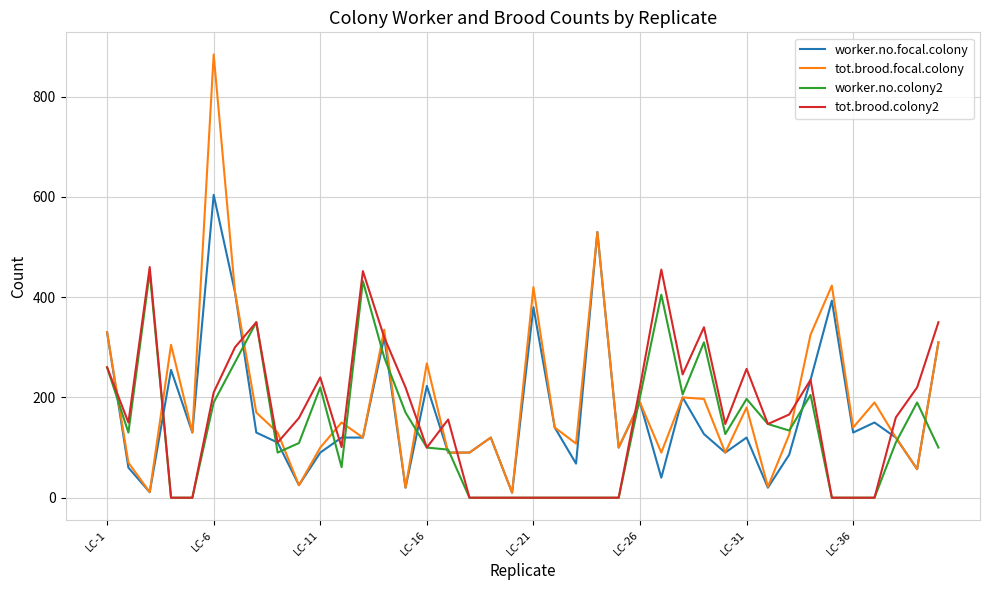

True or false: tot.brood.colony2 and worker.no.focal.colony intersect in this chart.

True